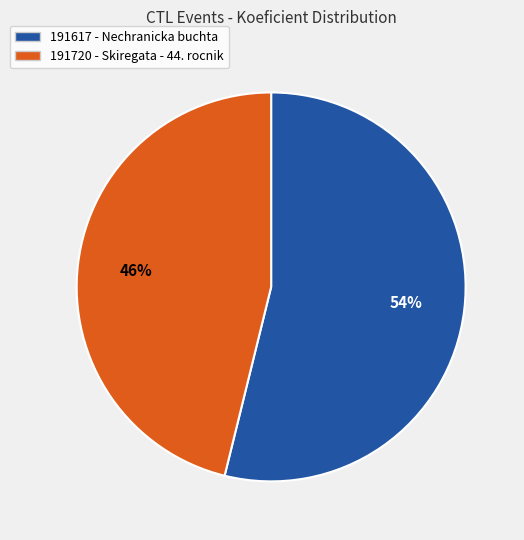

Which slice is the smallest?

191720